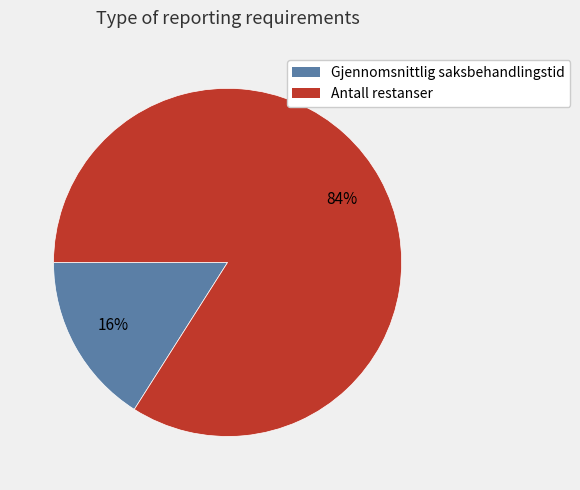

Which category has the biggest portion of the pie?

Antall restanser